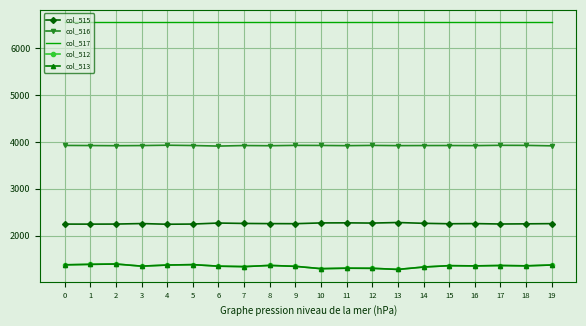

What is the lowest value of the col_516 series?

3910.8